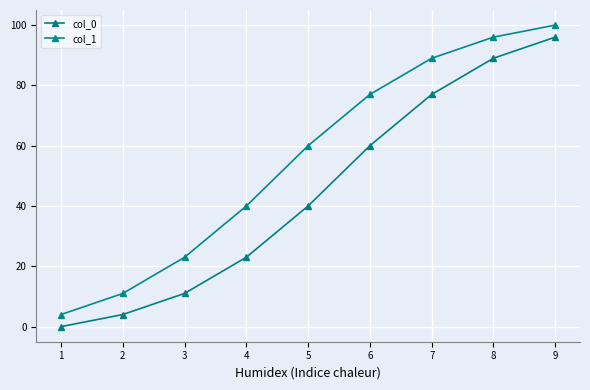

What are all the series names shown in the legend?

col_0, col_1